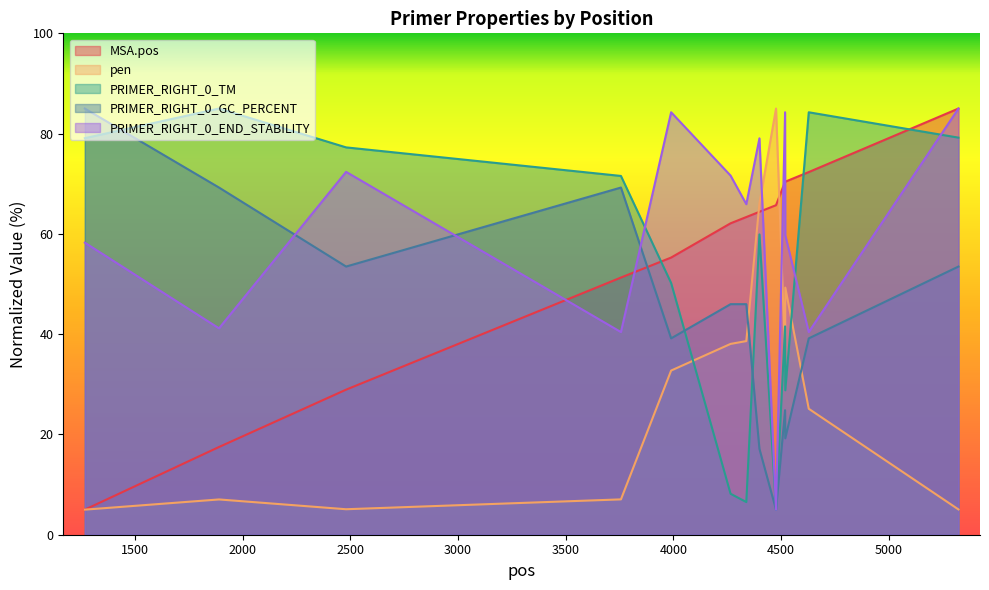

How many intersections are there between pen and PRIMER_RIGHT_0_TM?

4